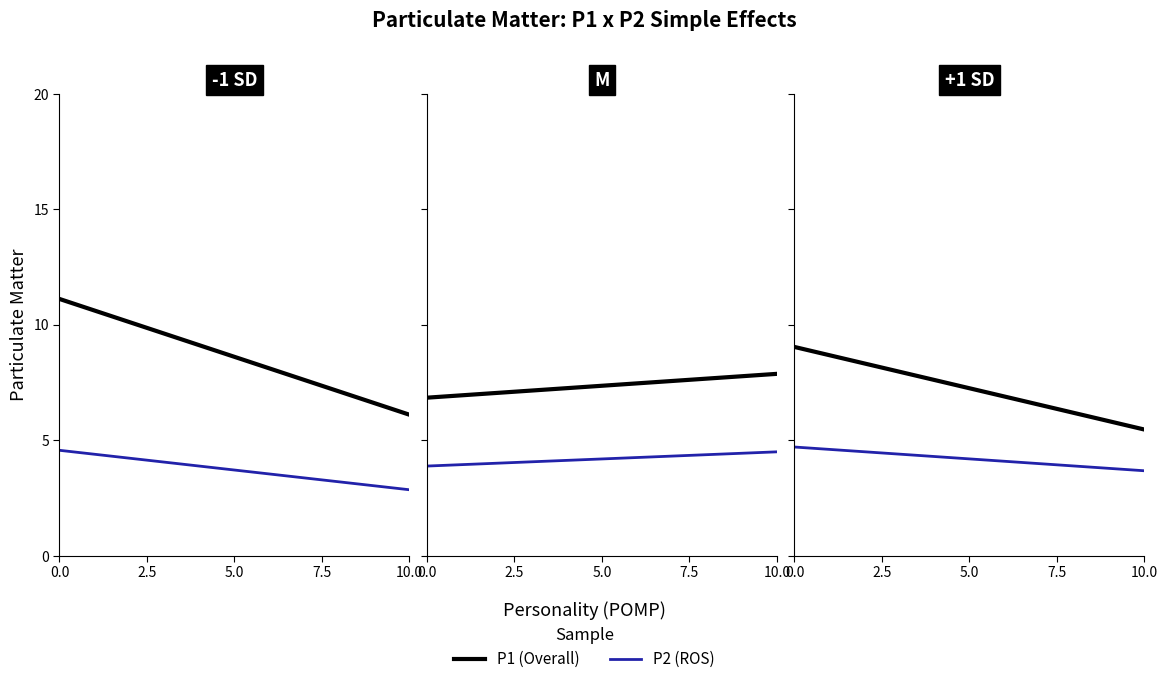

List the series in order of their overall mean, highest first.

P1, P2